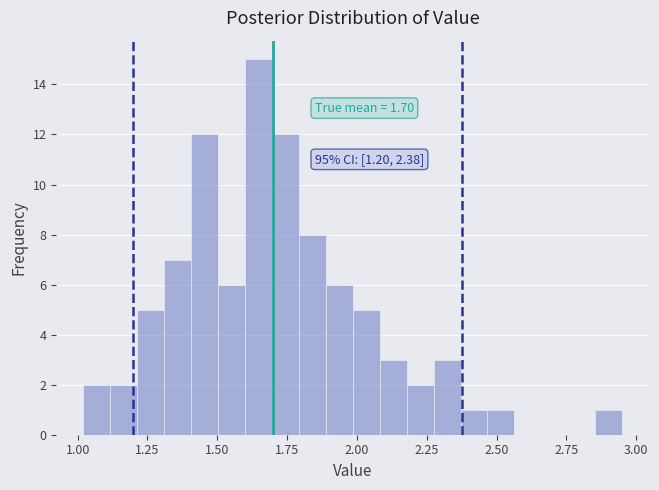

Around what value on the x-axis is the tallest bar? Give the approximate position of its centre, as read against the axis.

1.65